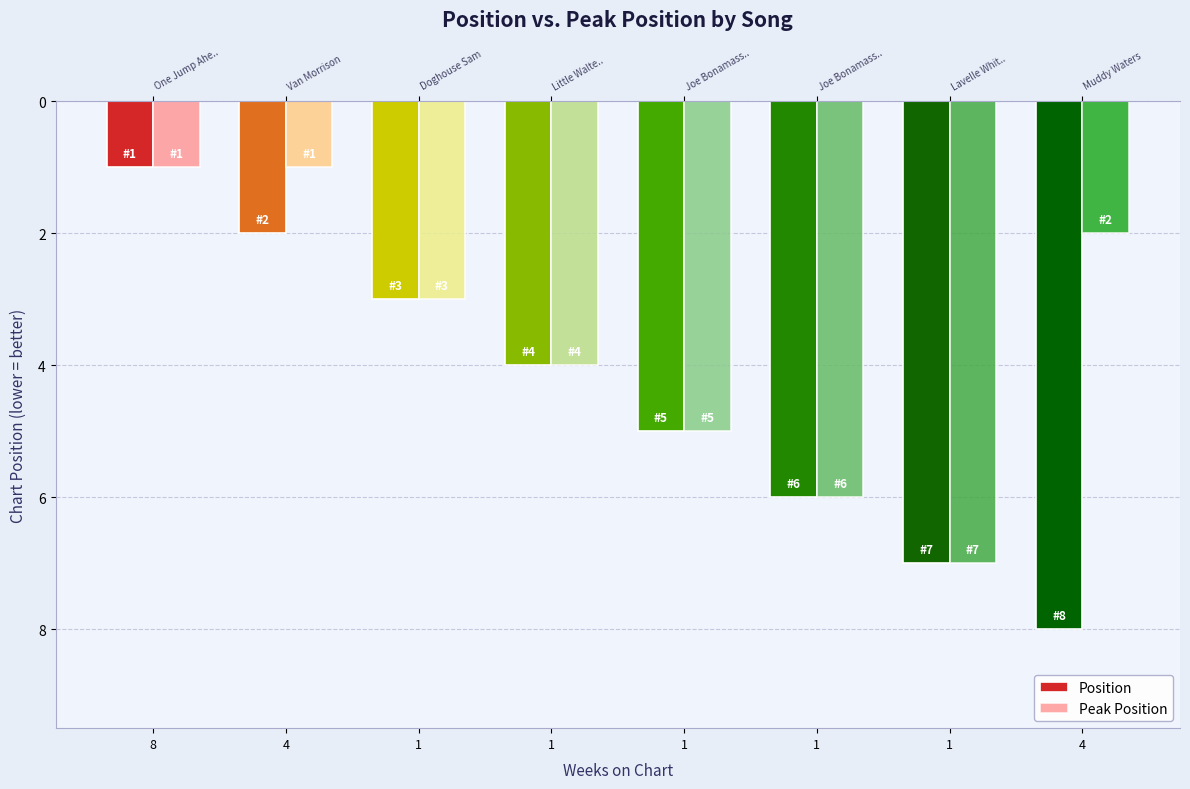

Rank the categories by Position value from lowest to highest.

8, 4, 1, 1, 1, 1, 1, 4